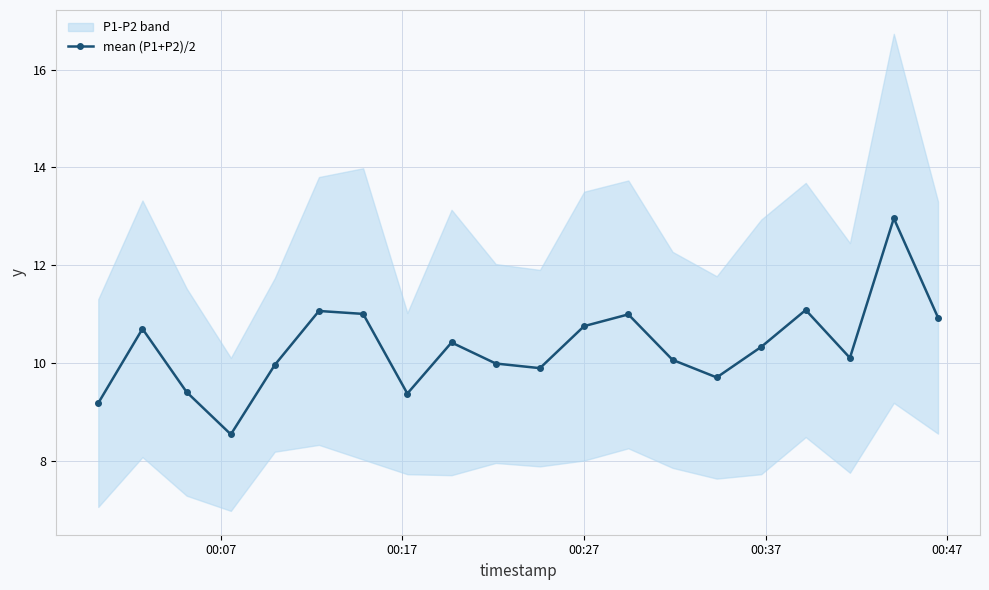

How many interior local valleys (lower than both neighbors) does the data have?

5